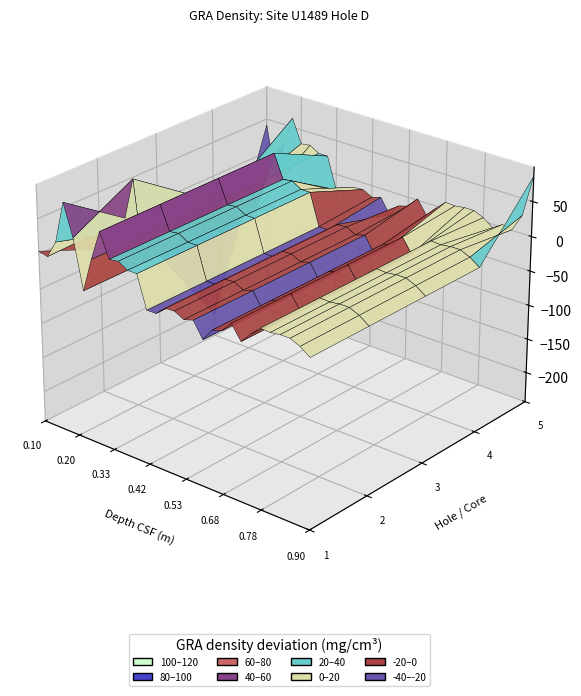

The value of U1489-D-4 at 12 is 0.7. True or false?

False